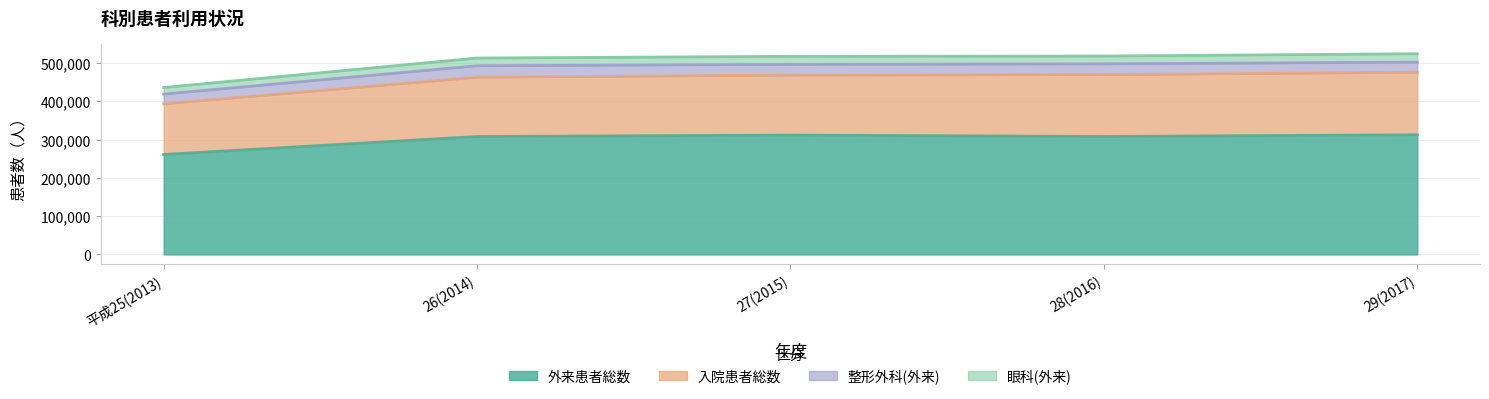

Where does the 入院患者総数 series first go above 468400?

28(2016)